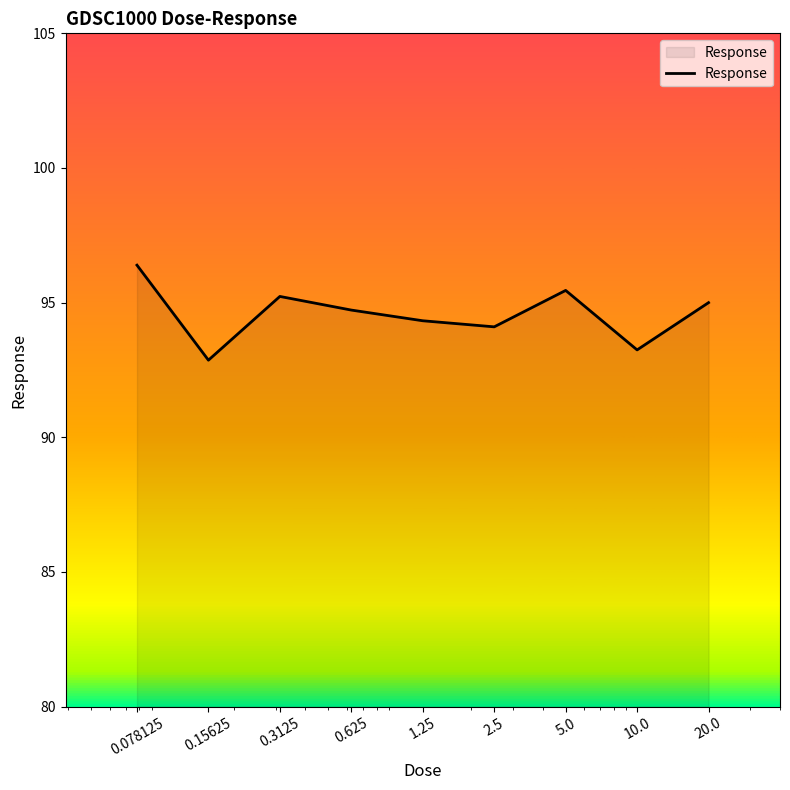

What is the difference between the maximum and minimum values?

3.5